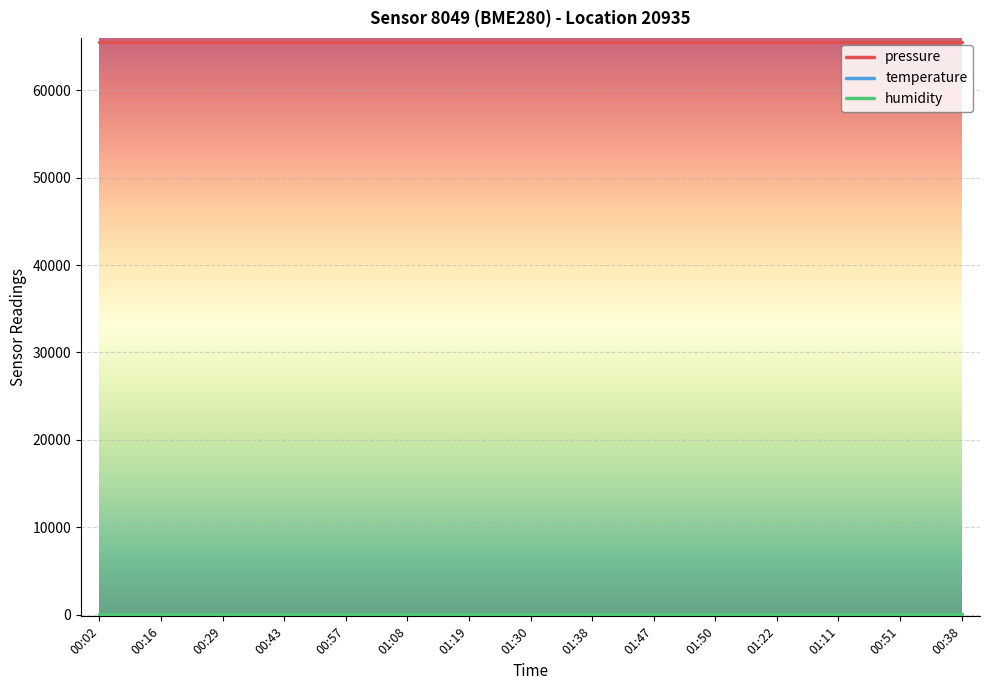

What is the maximum value for pressure?

65502.9